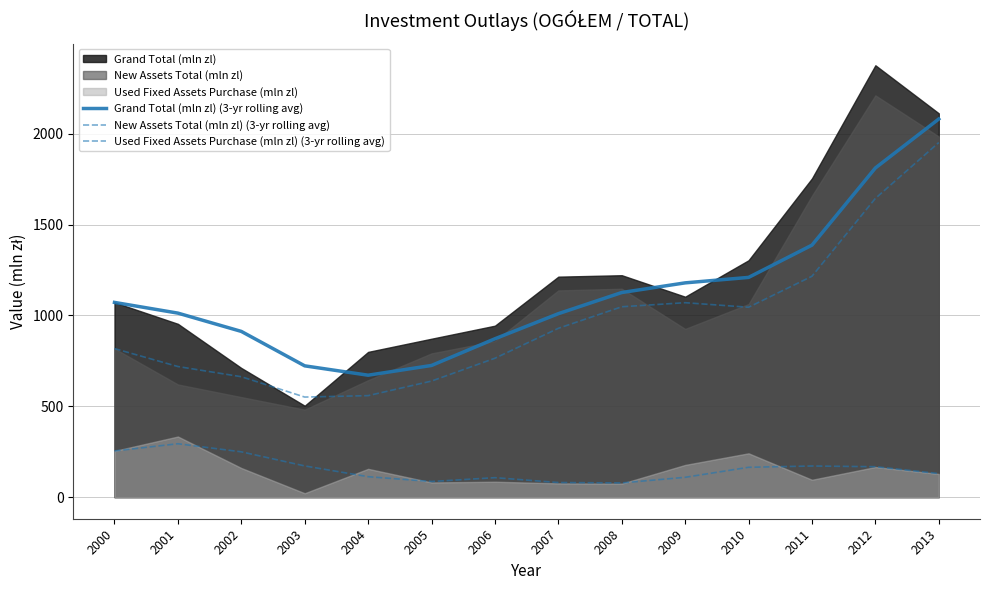

How many values in the Grand Total (mln zl) (3-yr rolling avg) series exceed 1071?

7